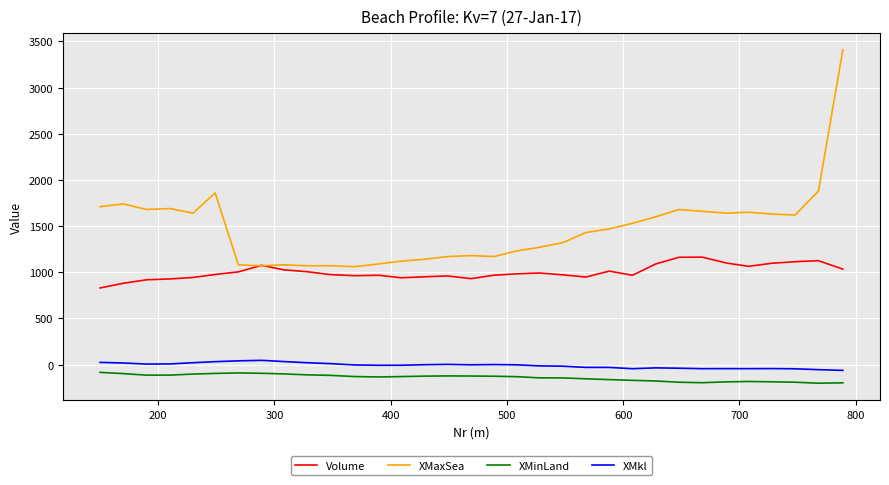

Which series has the largest total across all categories?

XMaxSea